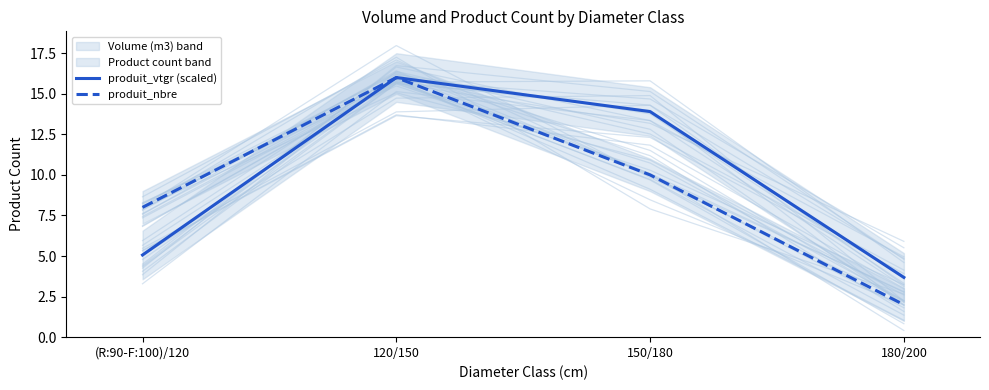

What is the difference between the produit_vtgr (scaled) values at 180/200 and (R:90-F:100)/120?

1.4